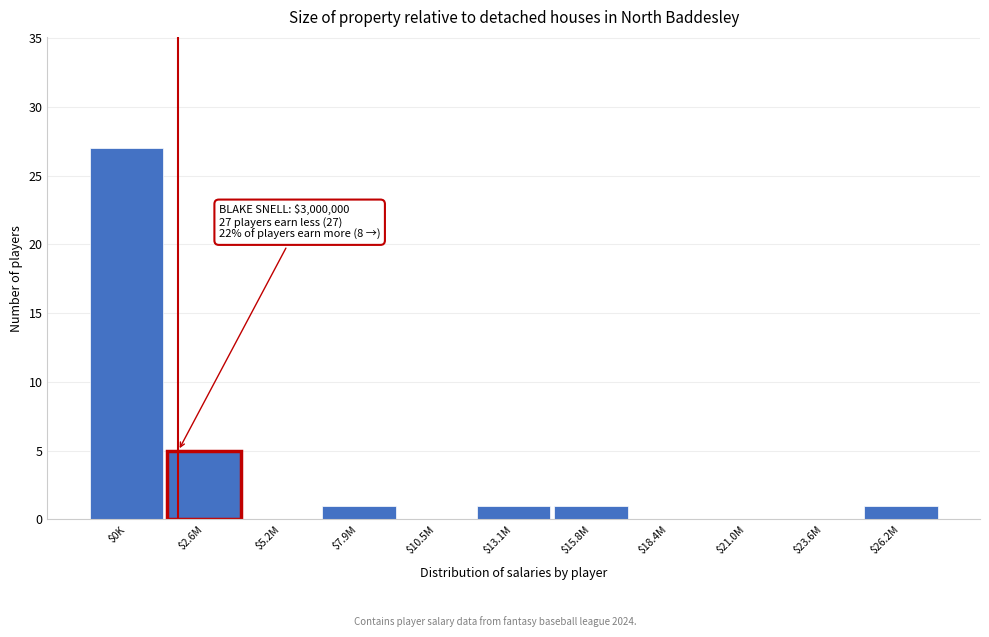

What is the greatest value displayed?

27